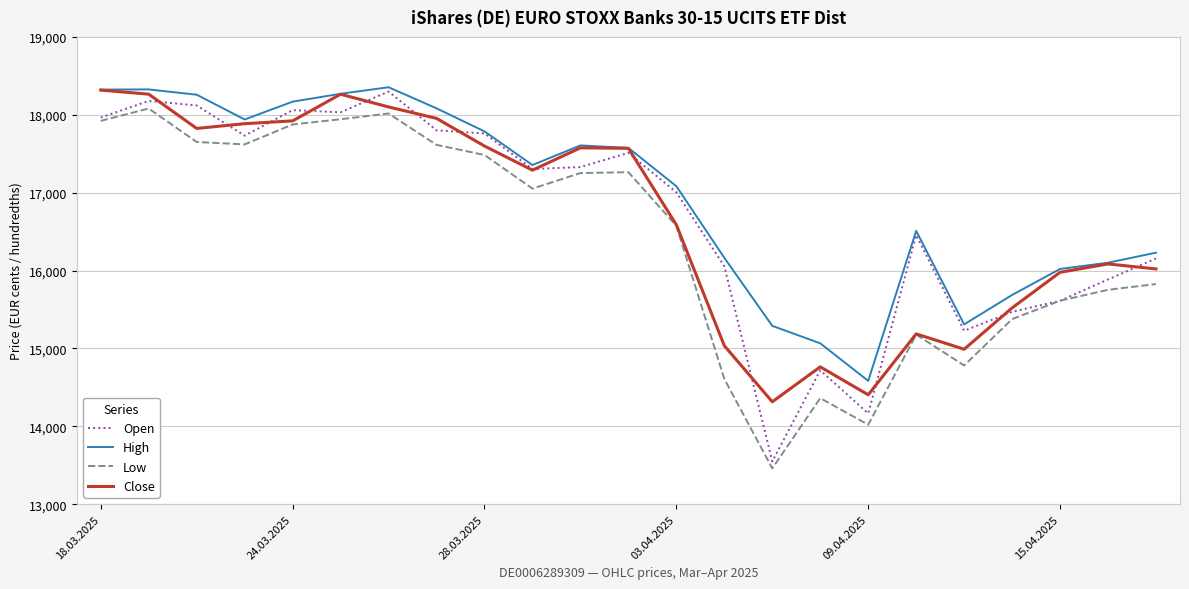

Which series has the largest range (max minus min)?

Open